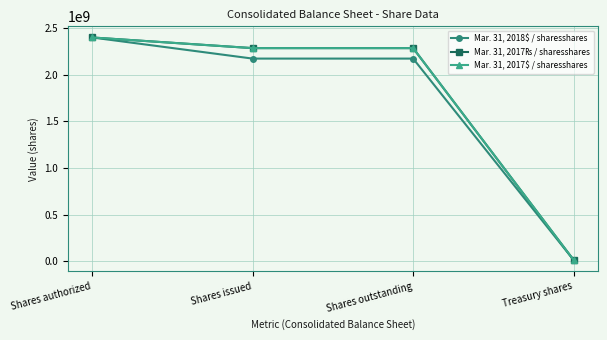

What value does the Mar. 31, 2018$ / sharesshares series have at Treasury shares, to the nearest 100?

10802000